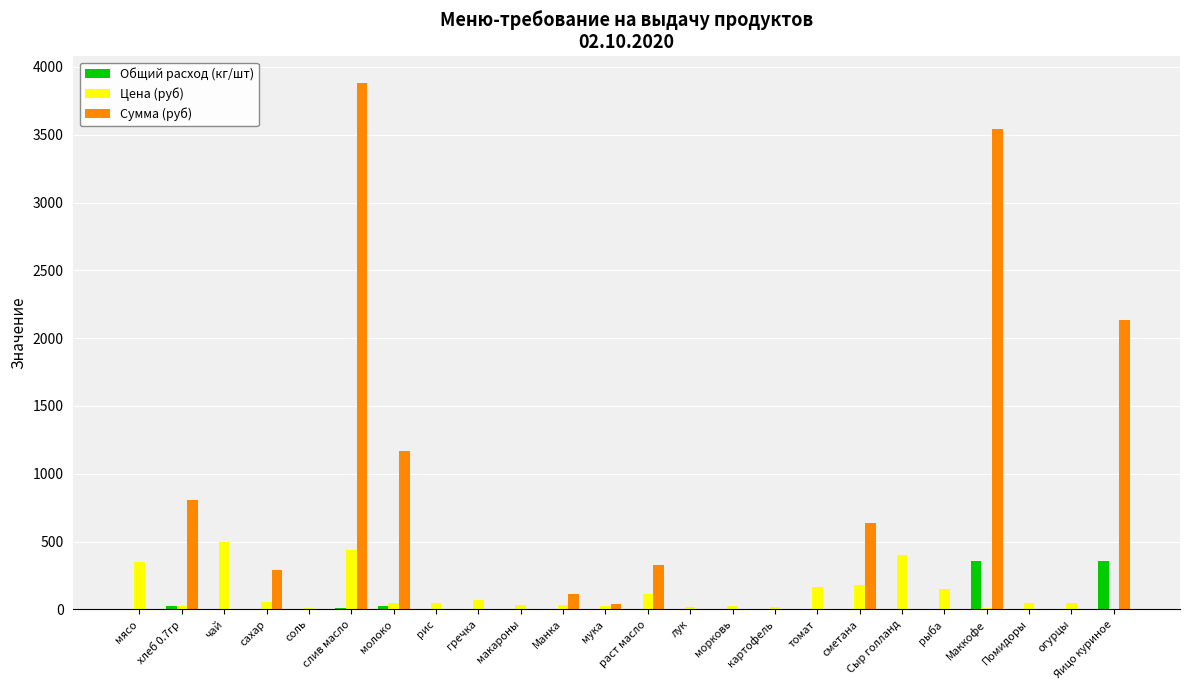

Which category has the highest value across all series?

слив масло